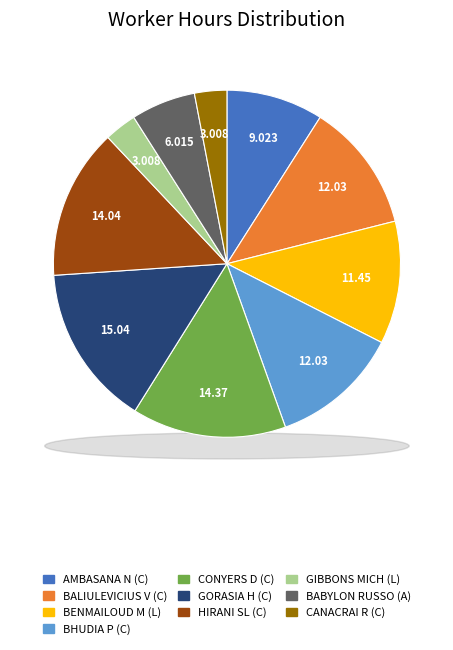

Does L account for over 50% of the chart?

No